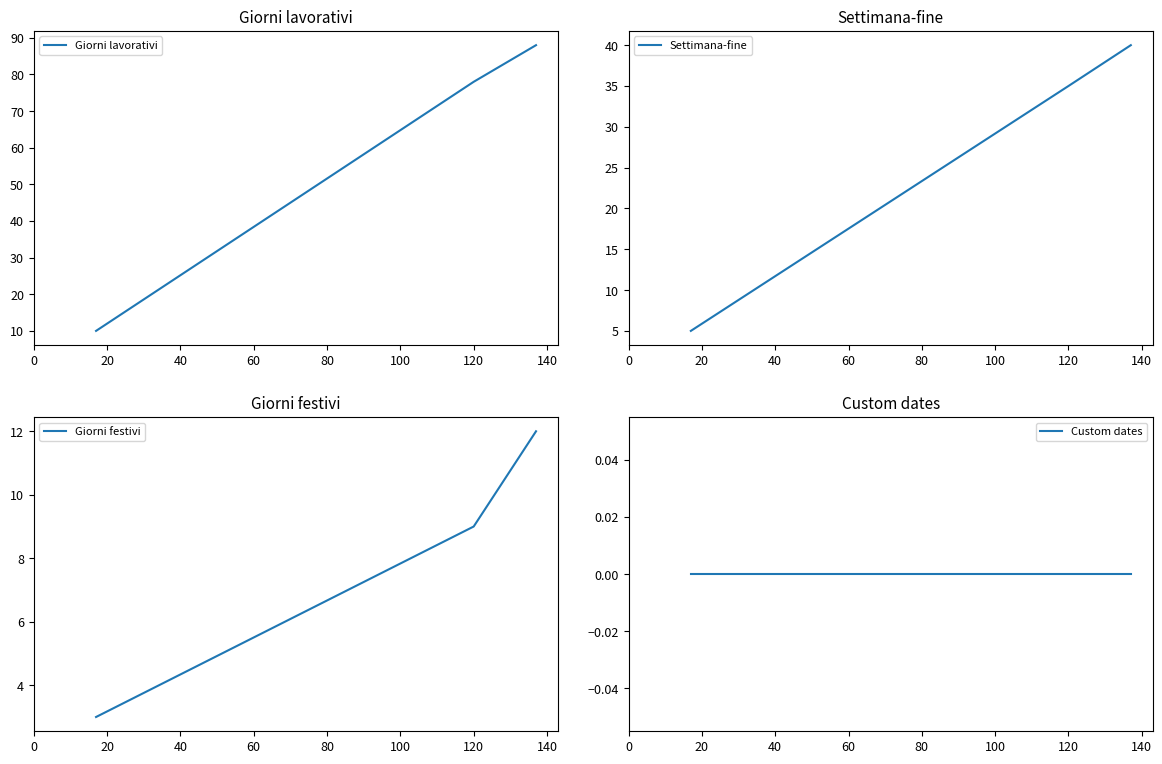

How many values in the Giorni festivi series are below 9?

1